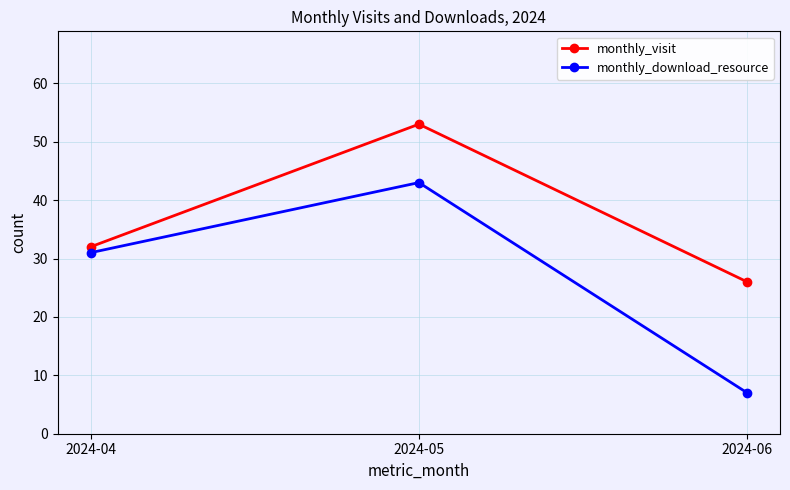

Reading left to right, extract all data points from this chart.

monthly_visit: 32	53	26
monthly_download_resource: 31	43	7